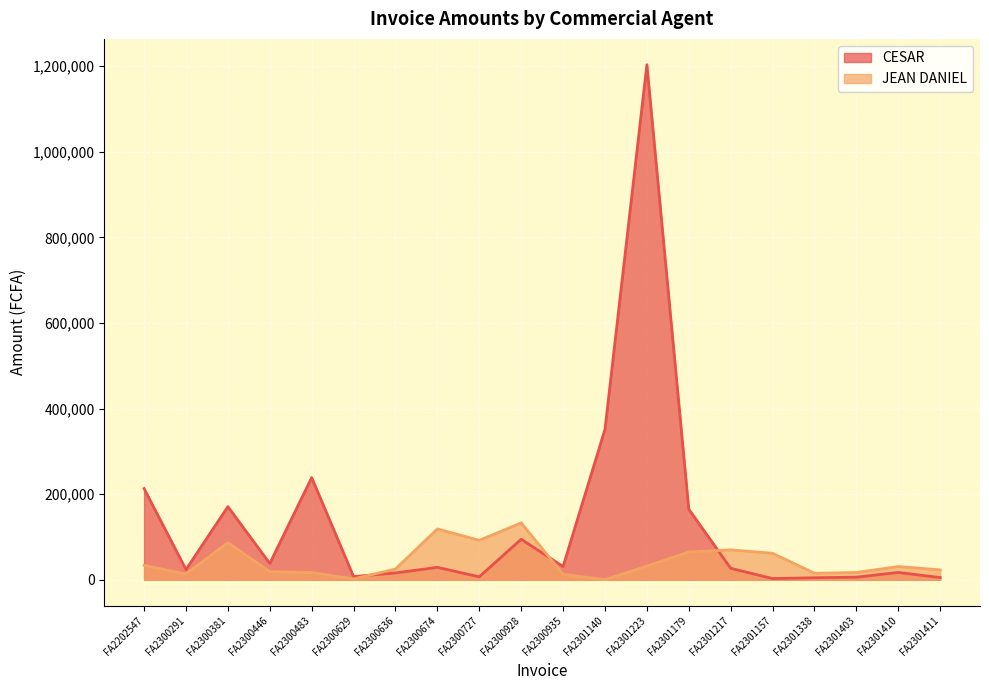

At which category is the sum across all series the highest?

FA2301223